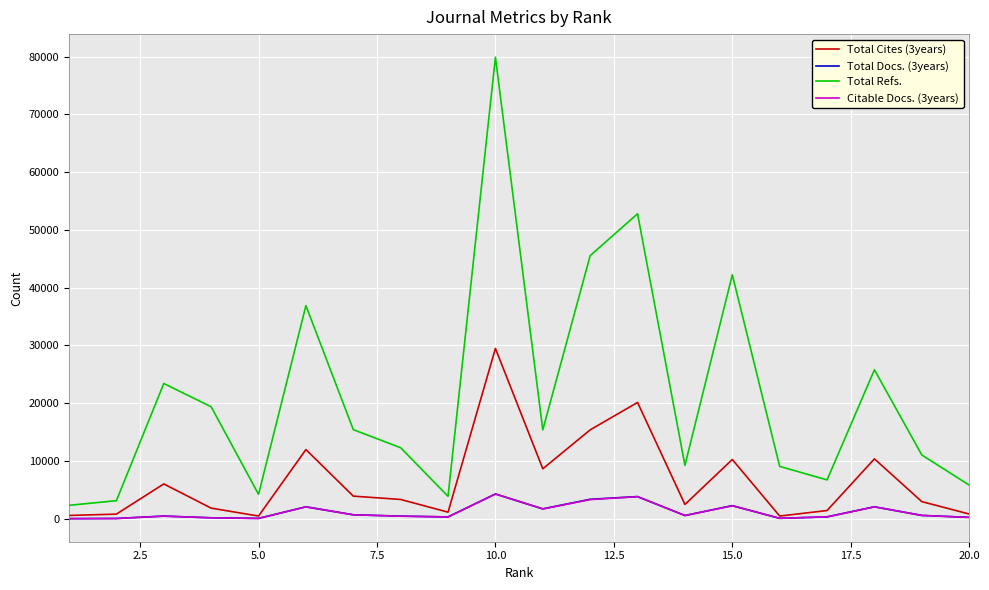

What is the maximum value shown in the chart?

79892